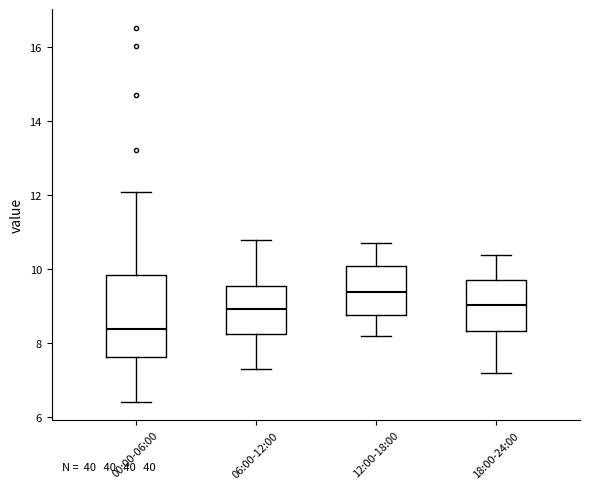

Where does the median line of the box for 12:00-18:00 sit on the y-axis? The values are not printed on the chart, so give them approximately, as read against the axis.

9.4